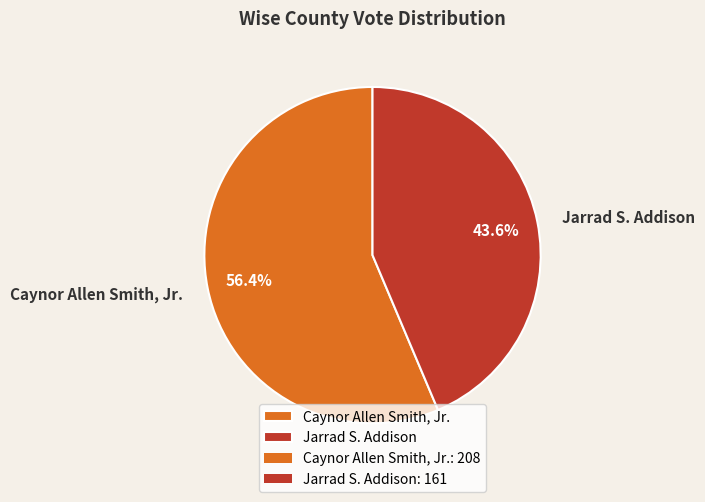

Which slice represents more than half of the pie?

Caynor Allen Smith, Jr.